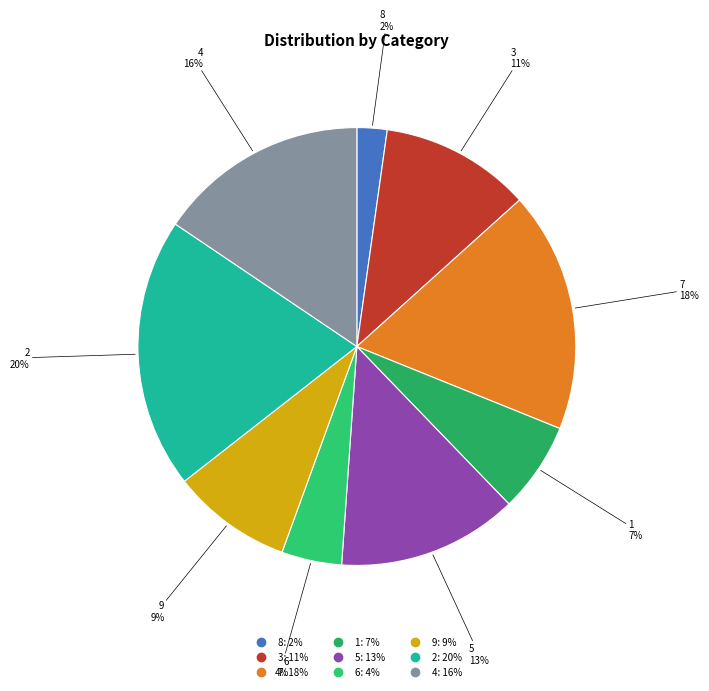

Is the sum of 8 and 6 greater than half?

No